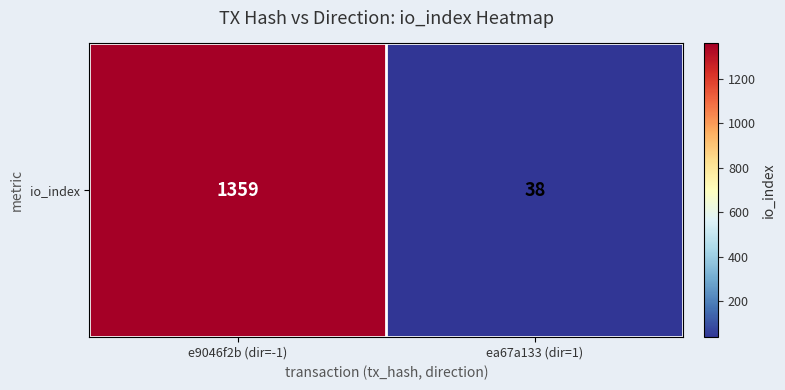

At which label is the value closest to 698?

ea67a133 (dir=1)